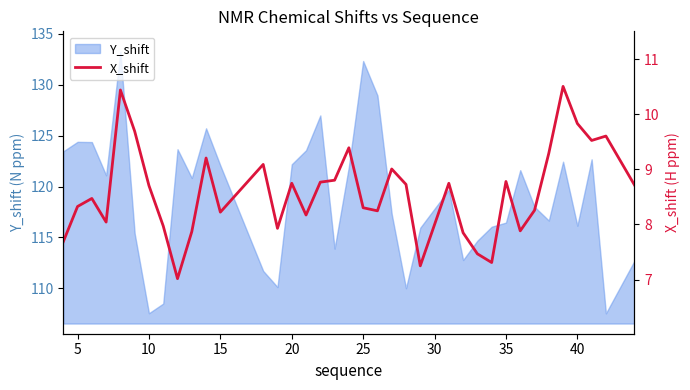

What is the highest value of the Y_shift series?

133.2